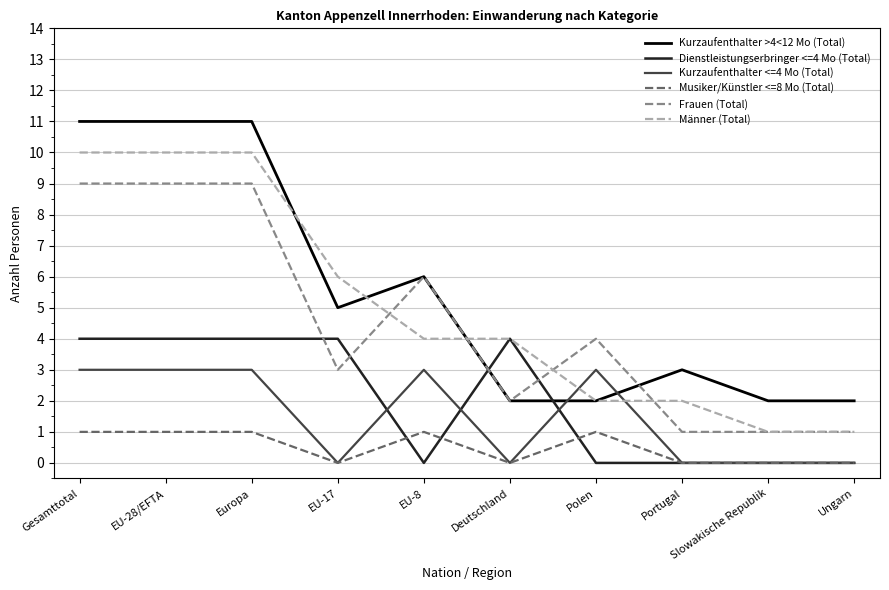

True or false: Musiker/Künstler <=8 Mo (Total) and Dienstleistungserbringer <=4 Mo (Total) intersect in this chart.

True